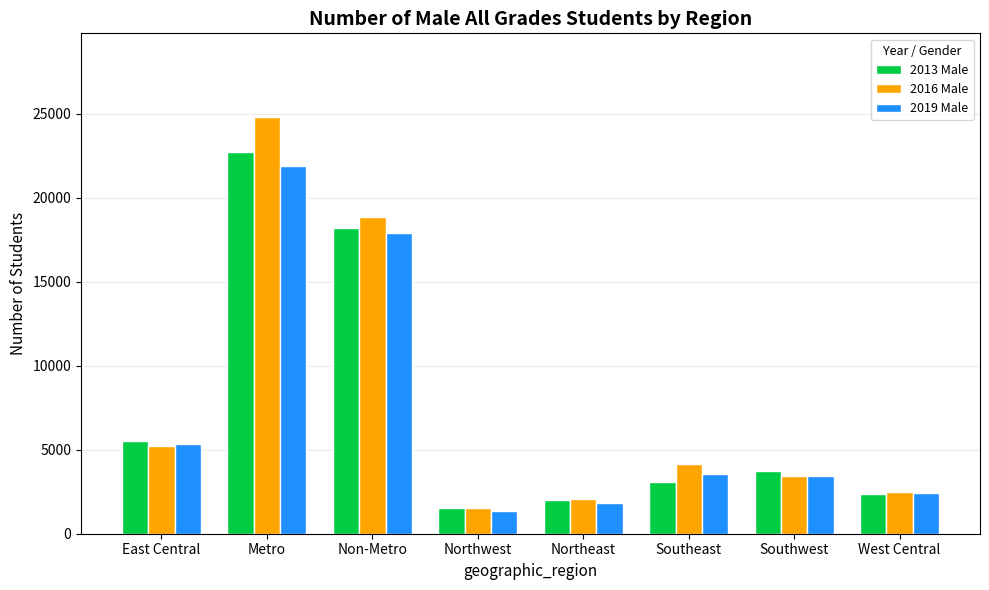

Which series has the widest spread of values?

2016 Male